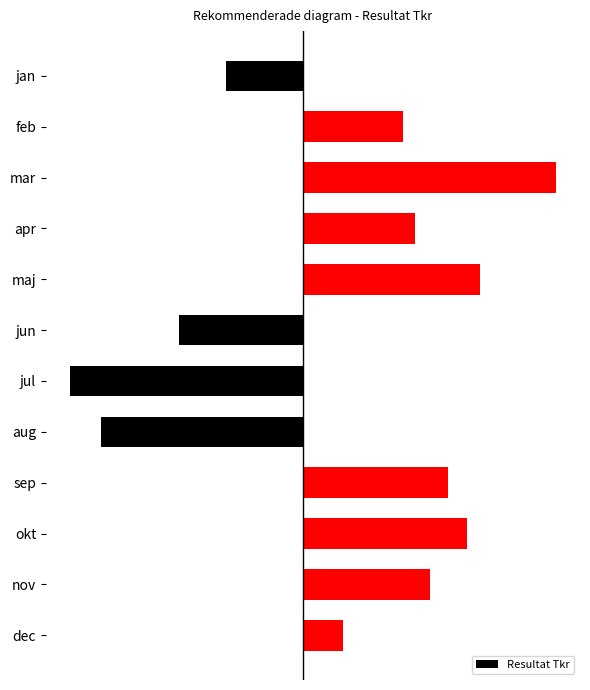

Are the bars horizontal?

Yes